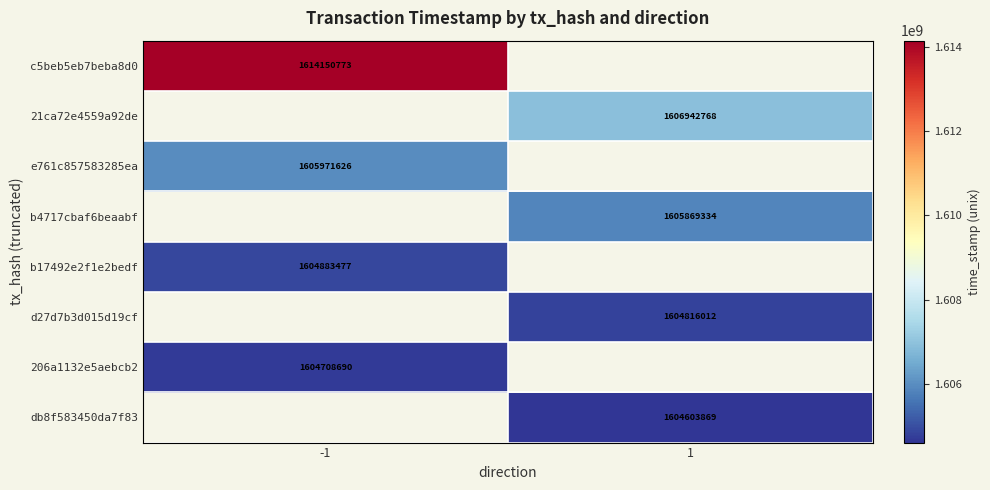

How many data points does each series have?

2